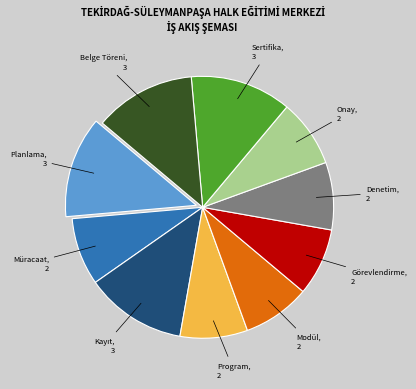

Is there any slice that represents more than half of the pie?

No